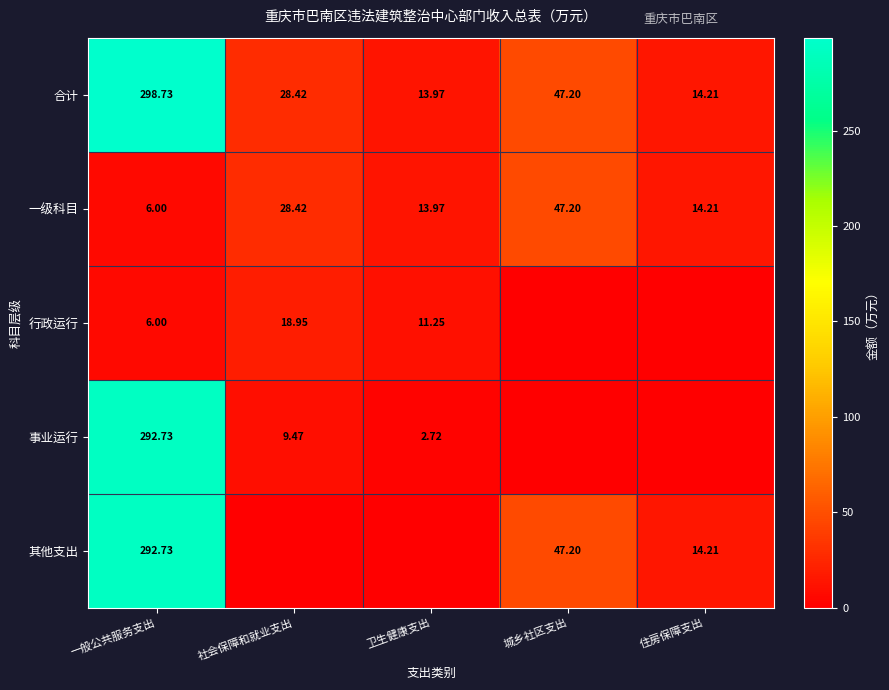

What is the total value across all series at 卫生健康支出?

41.9